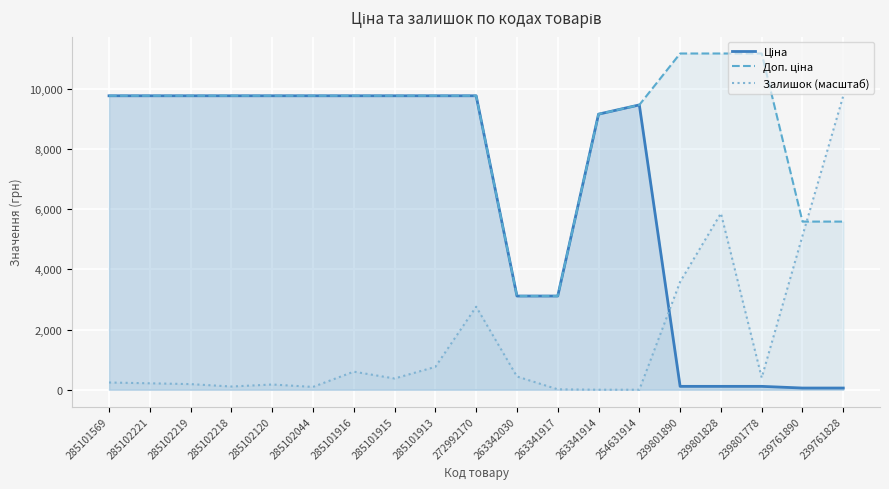

What is the sum of the Залишок (масштаб) values at 239801890 and 254631914?

3583.4